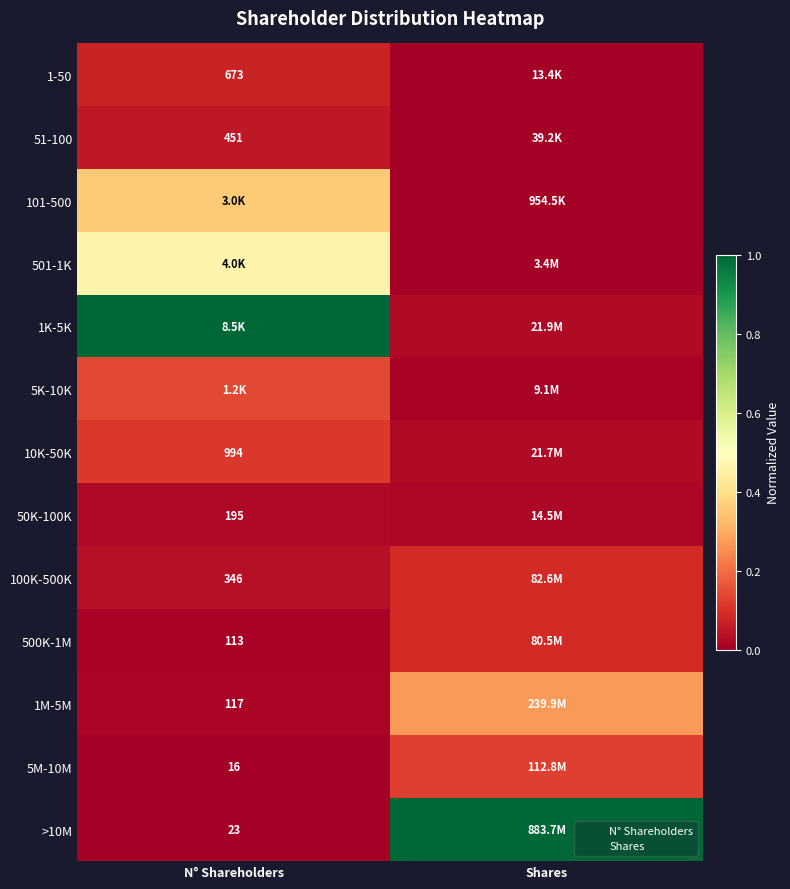

Which has a higher value, N° Shareholders or Shares?

N° Shareholders